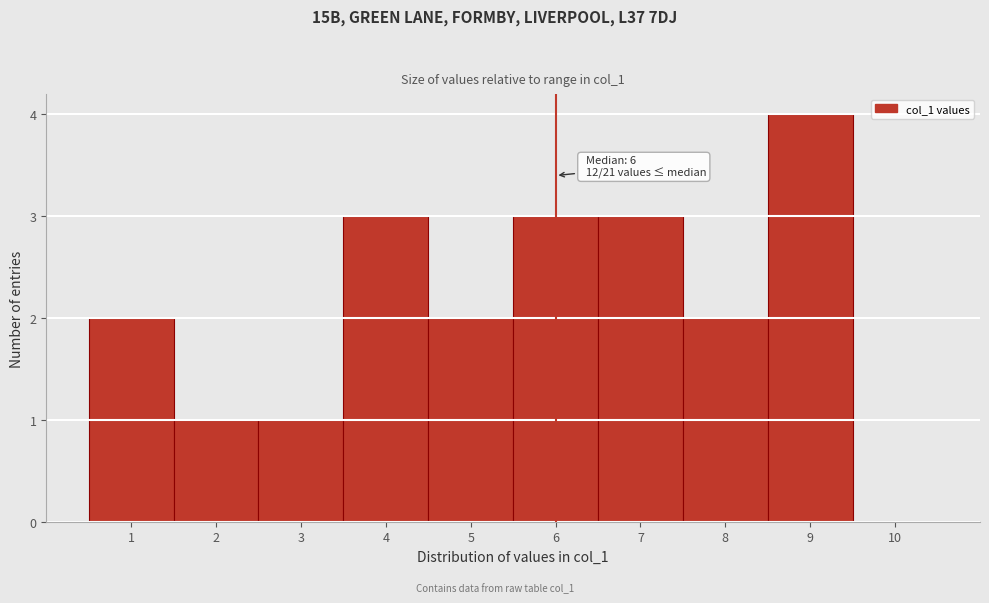

Which range on the x-axis has the tallest bar?

8.5 to 9.5